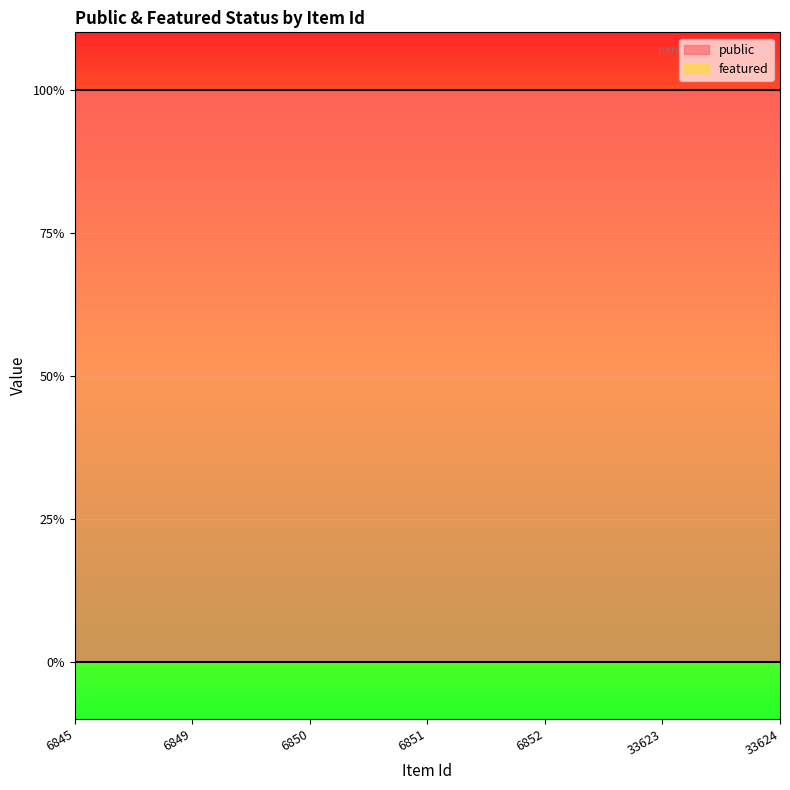

True or false: featured and public intersect in this chart.

False